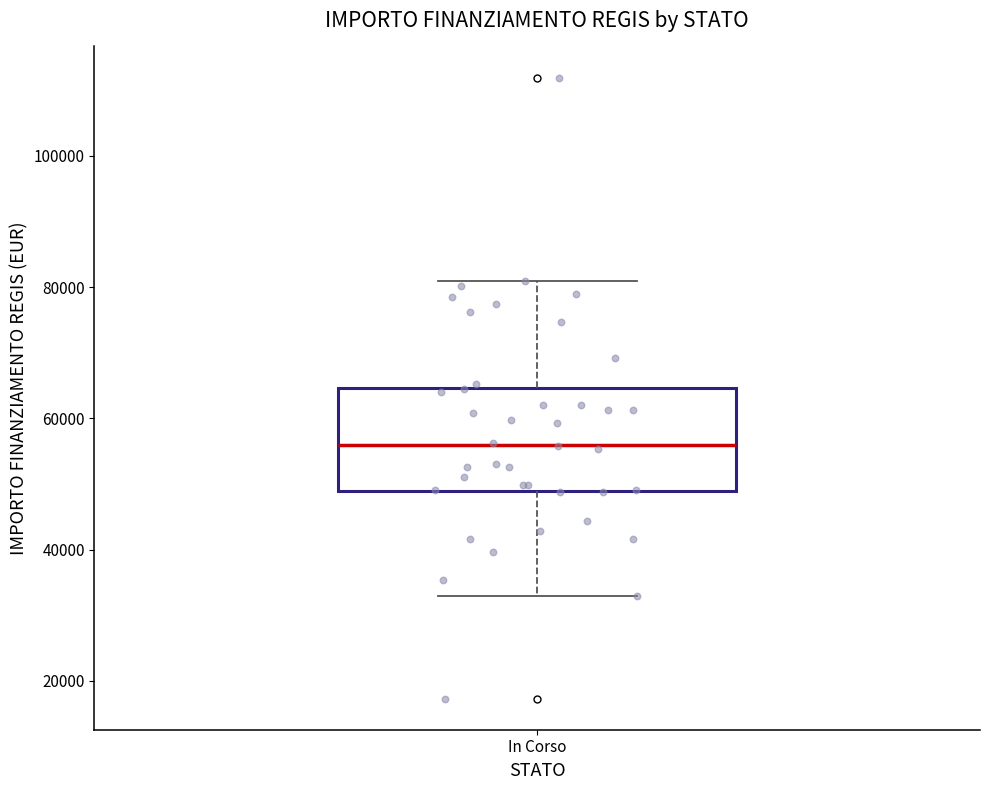

Transcribe this box plot: give where the median line is, the range the box spans, and where the two whiskers end, as read against the y-axis. The values are not printed on the chart, so give them approximately, as read against the axis.

median 56000, box 50000 to 64000, whiskers 32000 to 80000